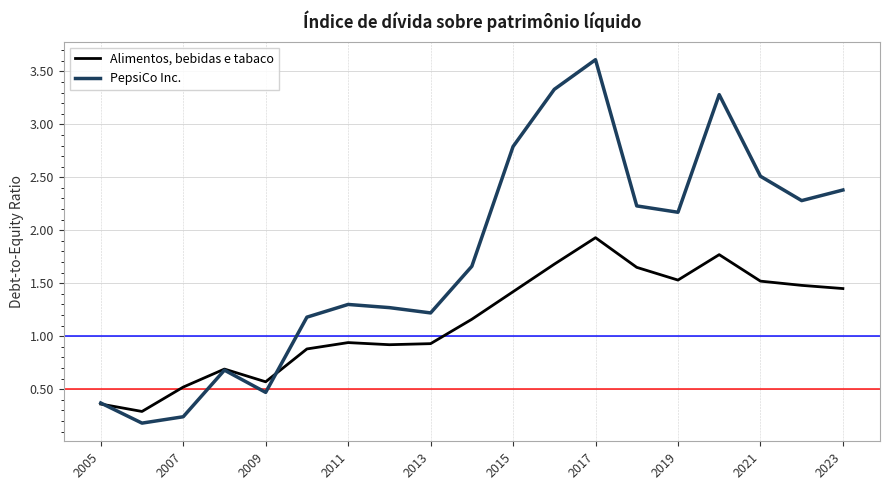

What is the highest value of the Alimentos, bebidas e tabaco series?

1.9